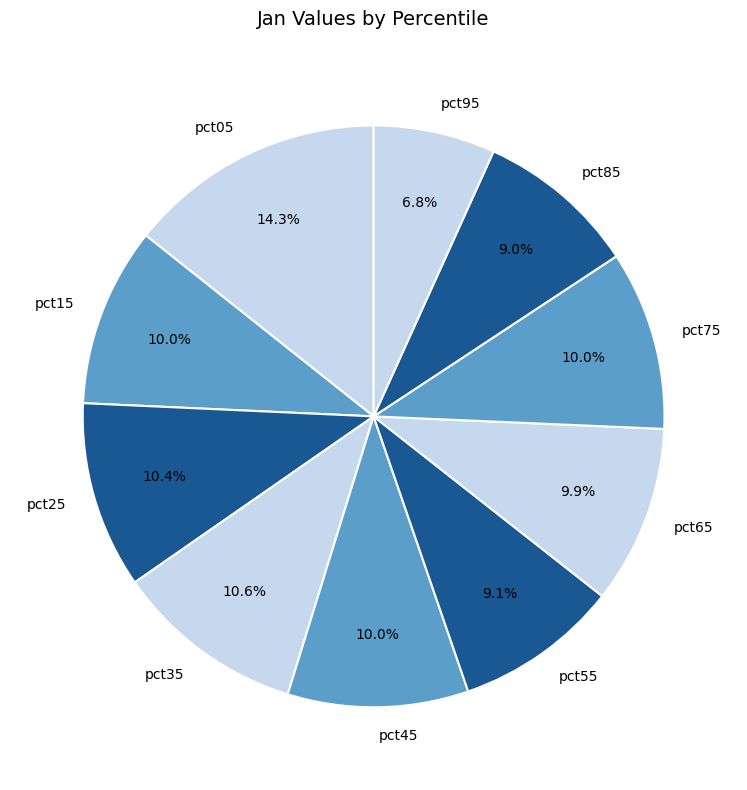

What is the smallest slice in the pie chart?

pct95